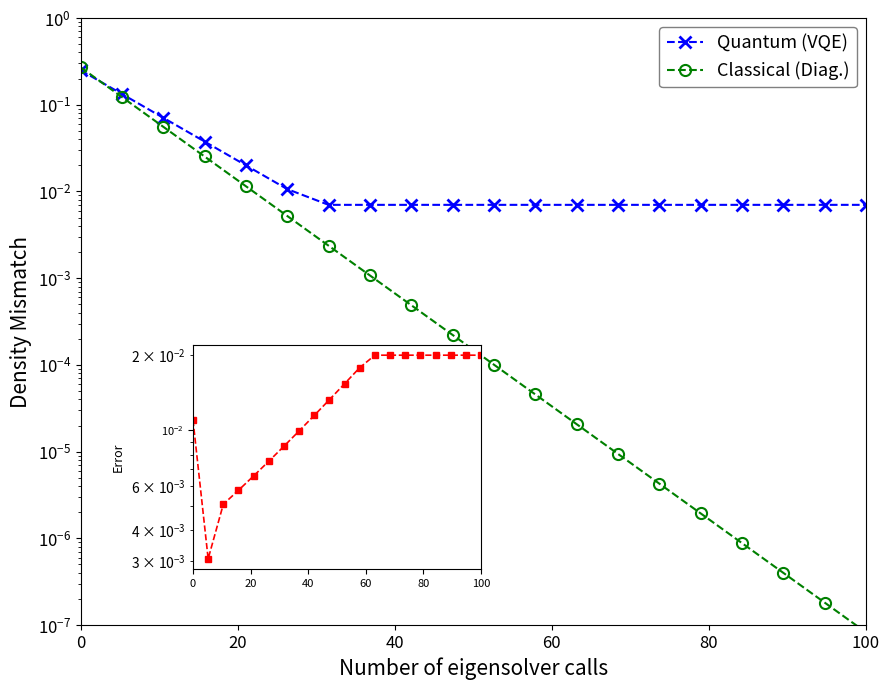

Between which two adjacent categories do Classical (Diag.) and Quantum (VQE) first intersect?

0 and 20